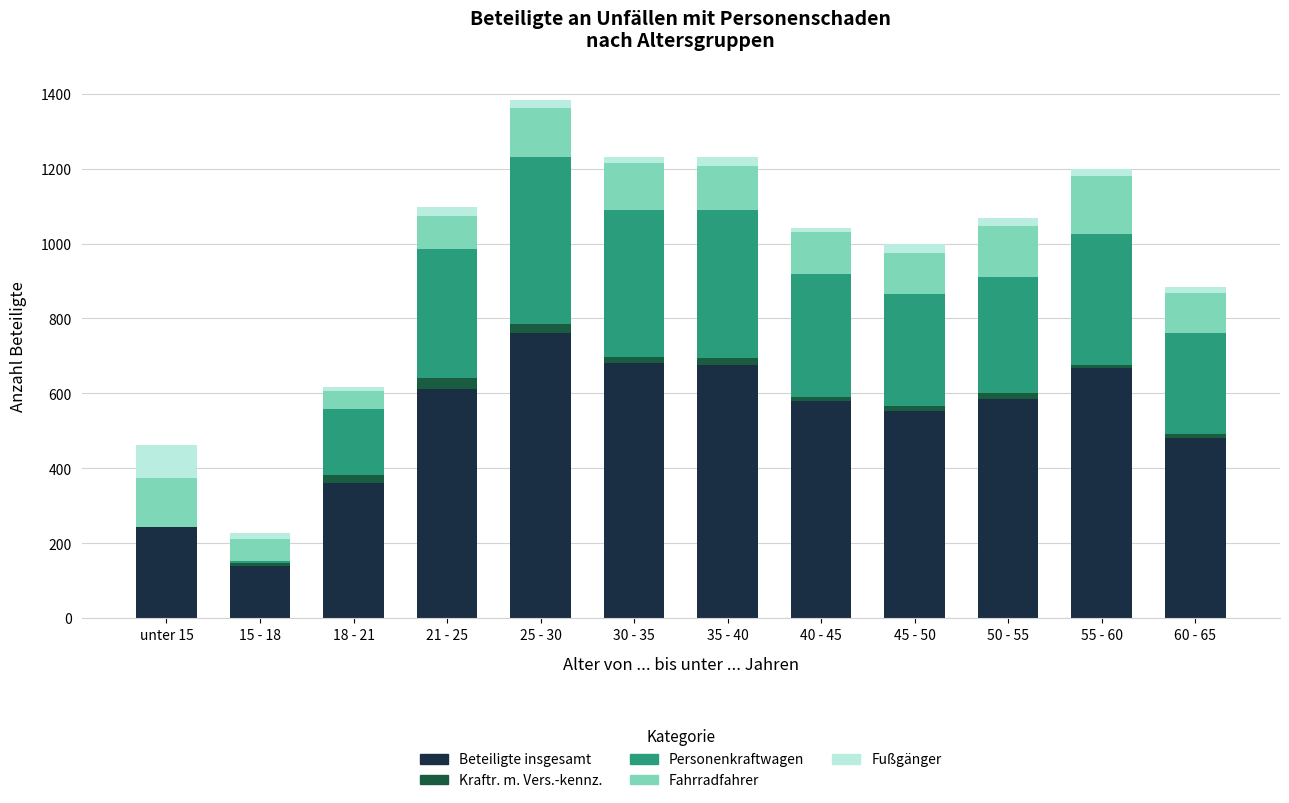

At which category is the sum across all series the highest?

25 - 30